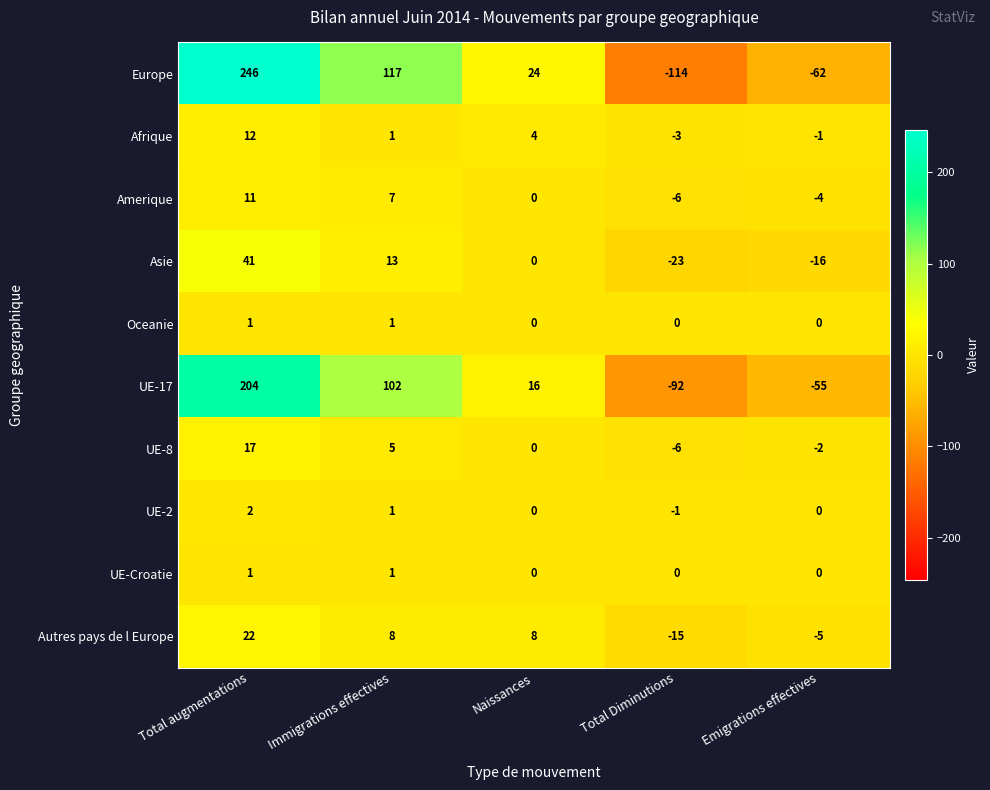

What value does the Afrique series have at Total augmentations?

12